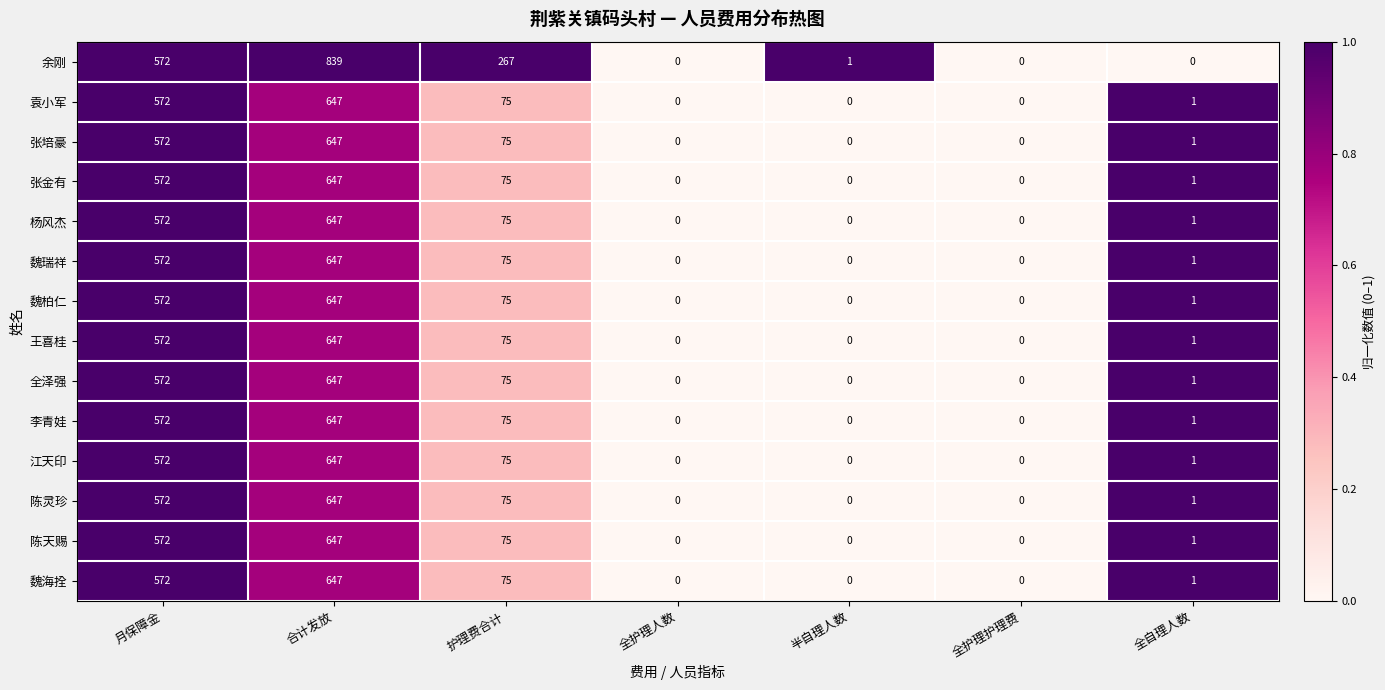

At which category does the chart reach its peak across all series?

合计发放